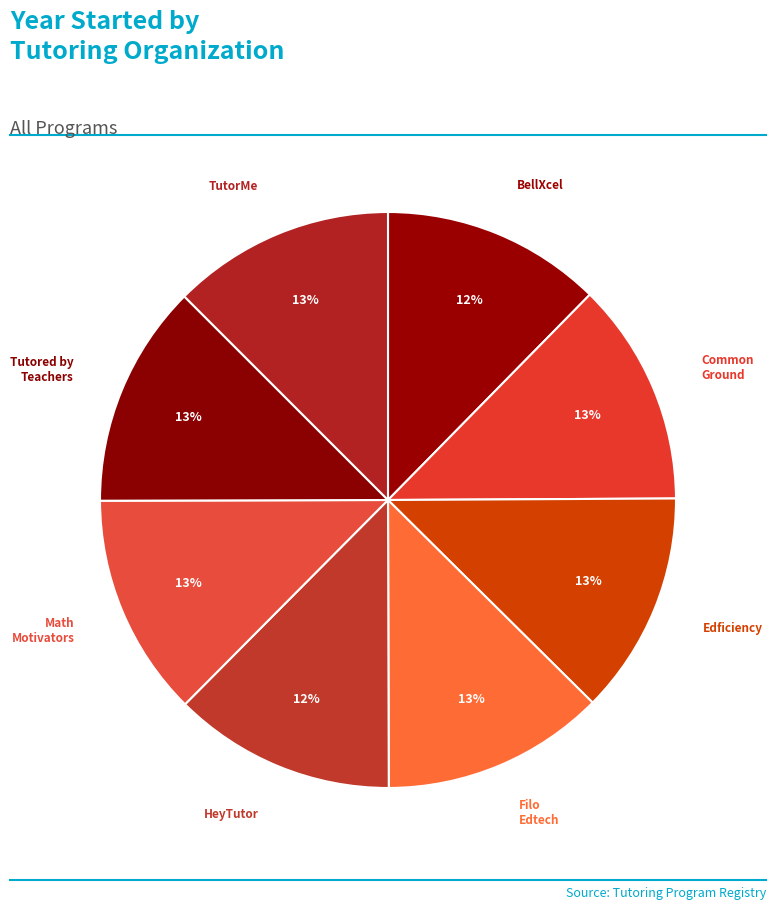

Rank the categories by value from highest to lowest.

Common Ground Tutors, Filo Edtech Inc, Tutored by Teachers, Math Motivators, Edficiency, TutorMe, HeyTutor, BellXcel